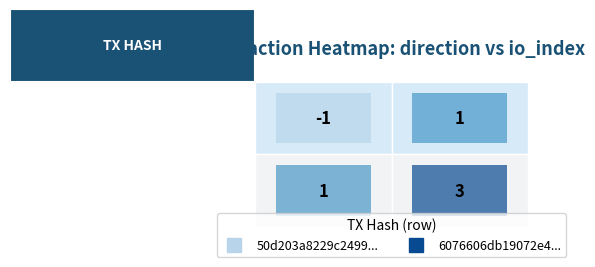

True or false: 6076606db19072e4c563b5b7f18db147a4643c7 has a value of 1 at 0.

True